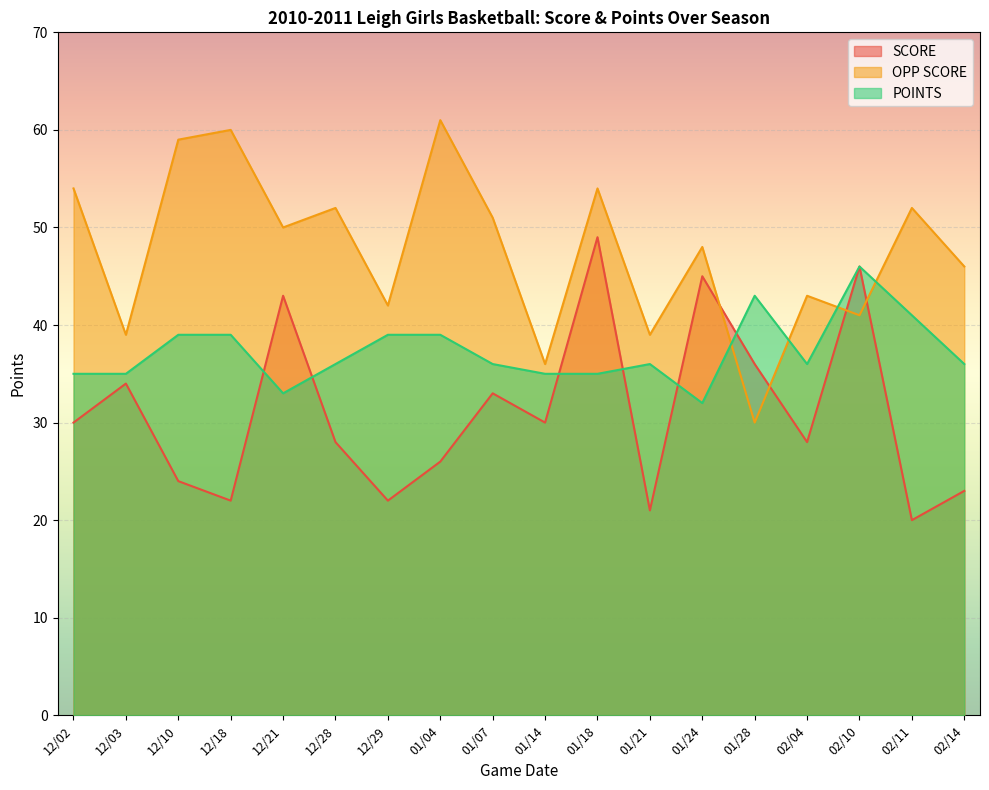

Is it true that OPP SCORE equals 43 at 02/04?

True